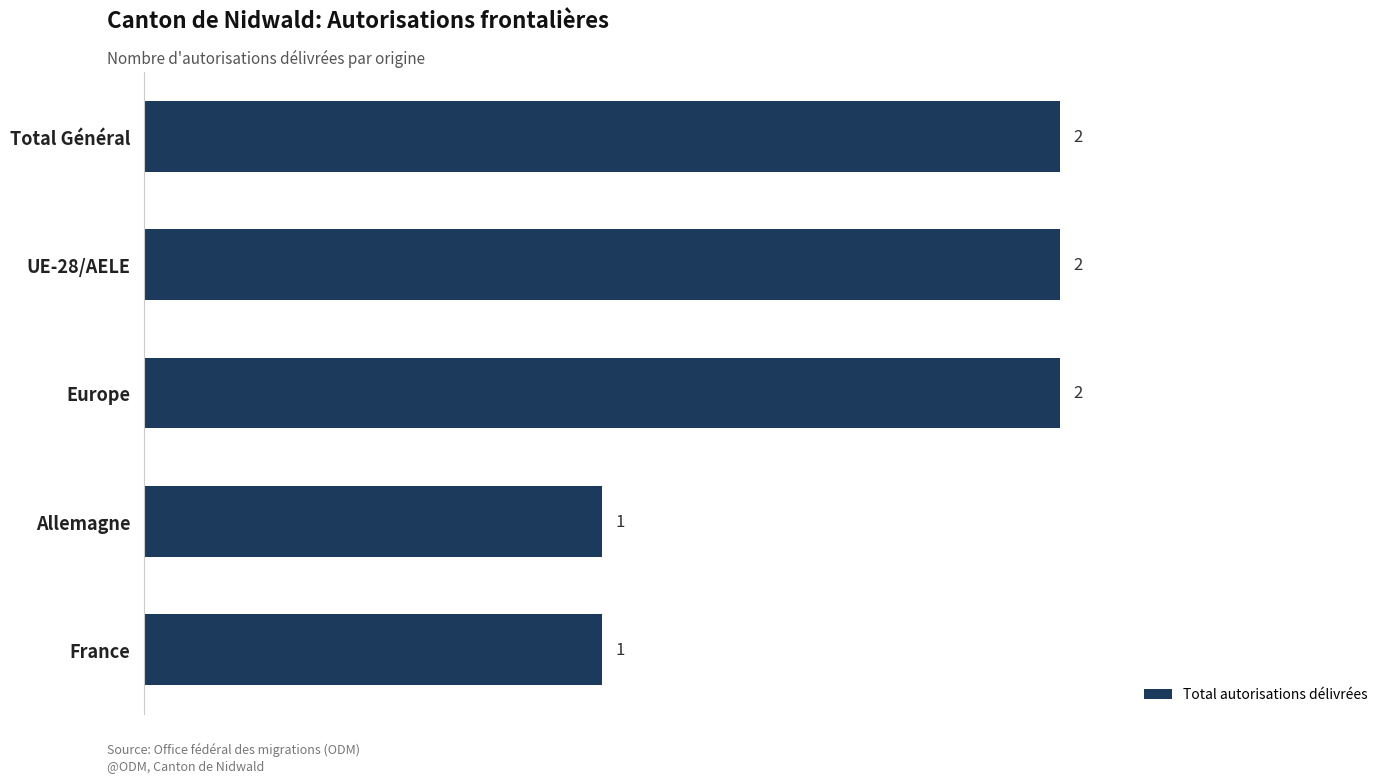

True or false: the data shows 1 at Allemagne.

True